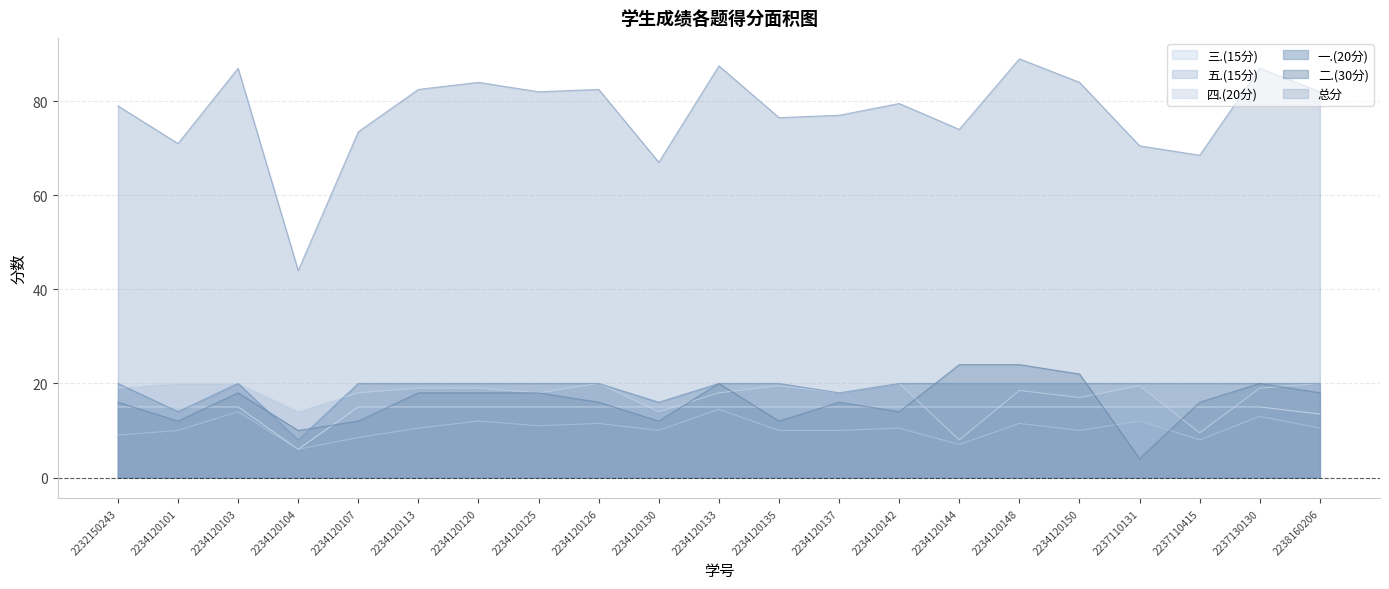

Count the number of categories in the chart.

21